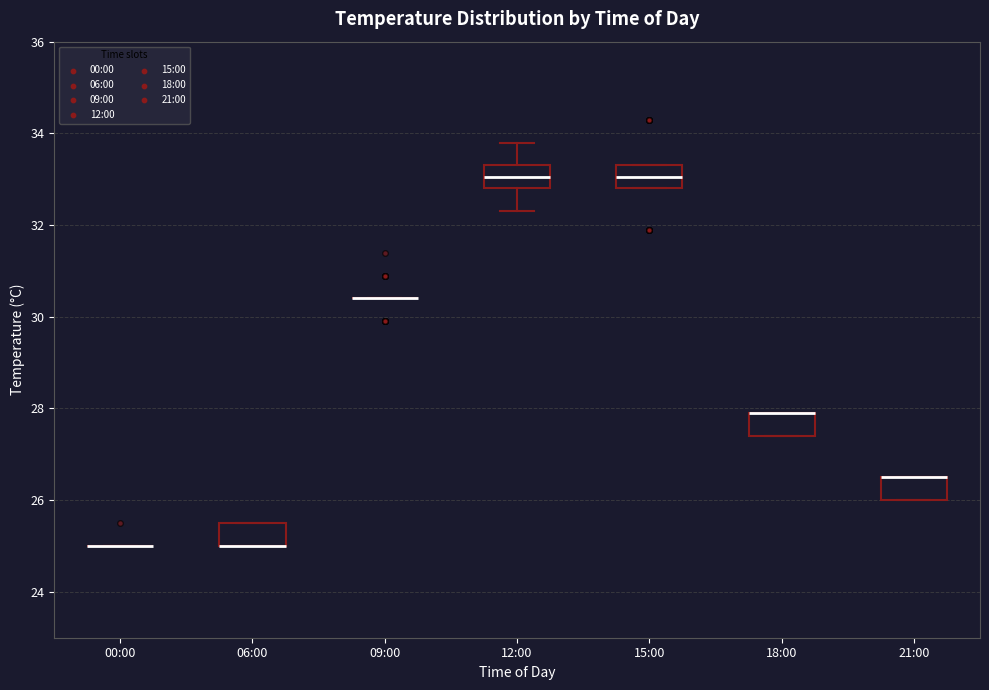

Reading left to right, transcribe this box plot: for each box, give where its median line is, the range the box spans, and where its two whiskers end, as read against the y-axis. The values are not printed on the chart, so give them approximately, as read against the axis.

00:00: box collapsed to a line at 25.0, whiskers 25.0 to 25.0
06:00: median 25.0 (drawn on the box's lower edge), box 25.0 to 25.6, whiskers 25.0 to 25.6
09:00: box collapsed to a line at 30.4, whiskers 30.4 to 30.4
12:00: median 33.0, box 32.8 to 33.4, whiskers 32.4 to 33.8
15:00: median 33.0, box 32.8 to 33.4, whiskers 32.8 to 33.4
18:00: median 28.0 (drawn on the box's upper edge), box 27.4 to 28.0, whiskers 27.4 to 28.0
21:00: median 26.6 (drawn on the box's upper edge), box 26.0 to 26.6, whiskers 26.0 to 26.6